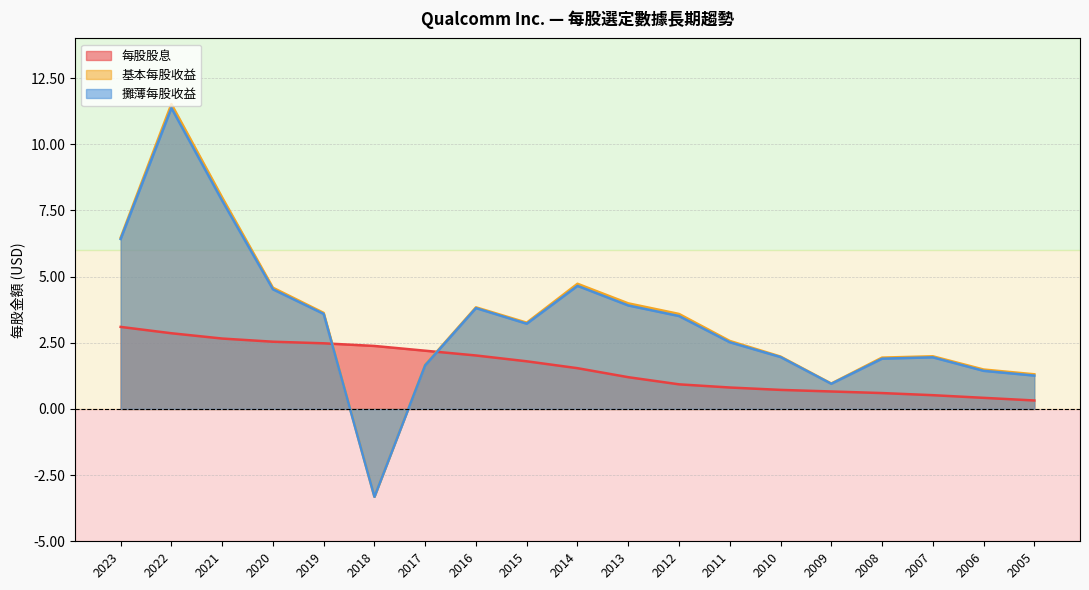

What is the sum of the 攤薄每股收益 values at 2006 and 2020?

6.0